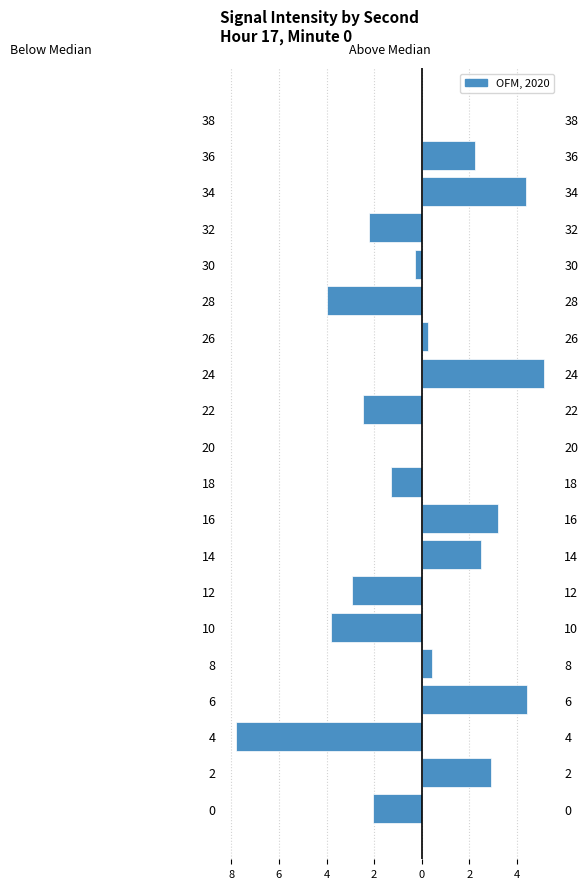

The value of Below Median at 34 is 0.0. True or false?

True